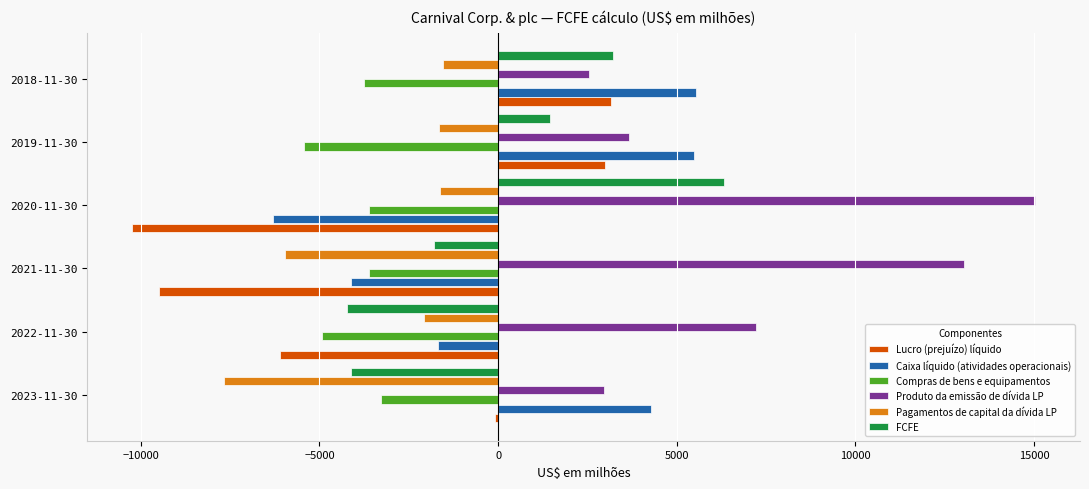

What is the greatest value displayed?

15020